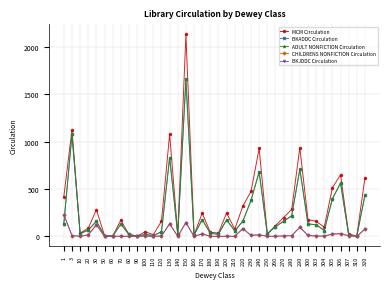

How many series are shown in this chart?

5